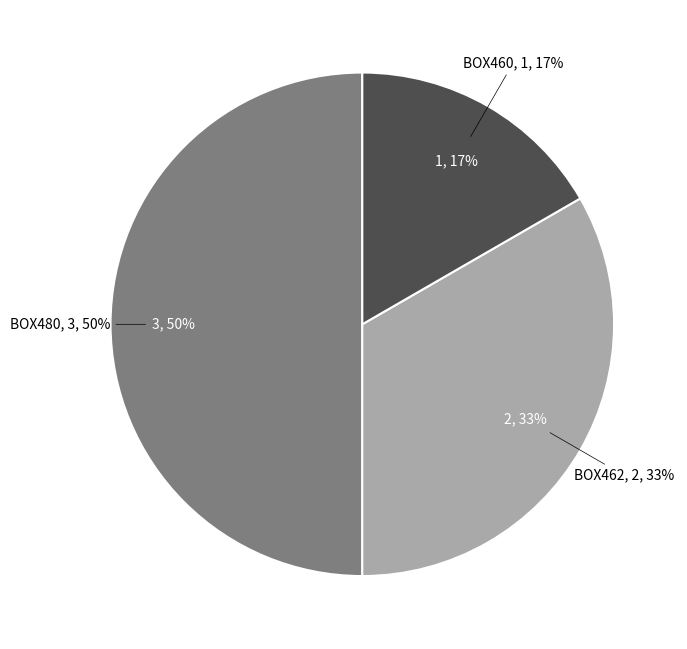

Is it true that BOX480 is 50% of the pie?

True